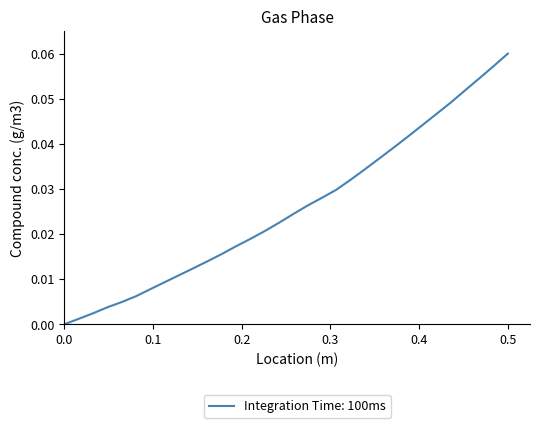

Which category has the highest value across all series?

0.5